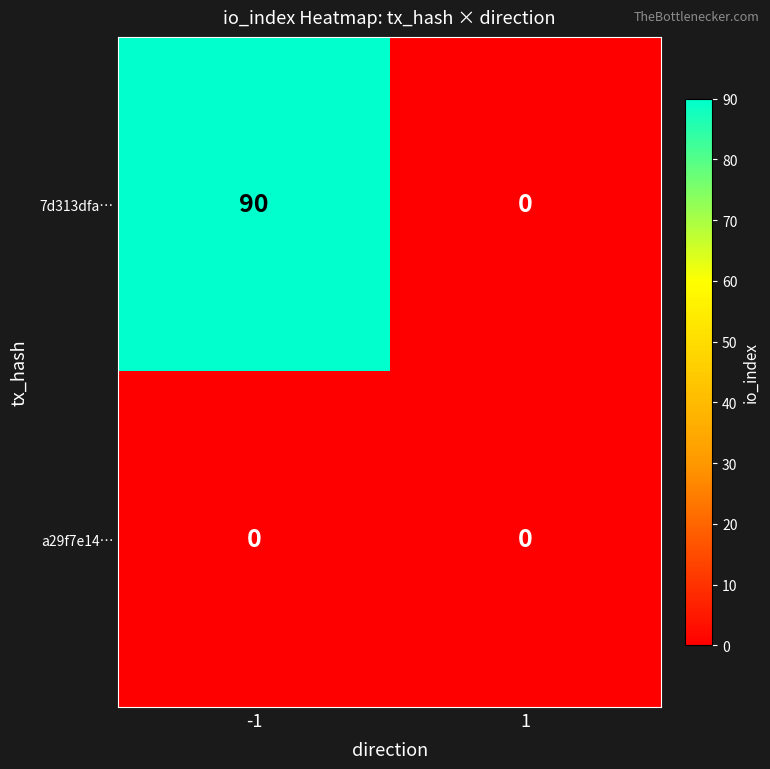

At how many categories does at least one series exceed 78?

1